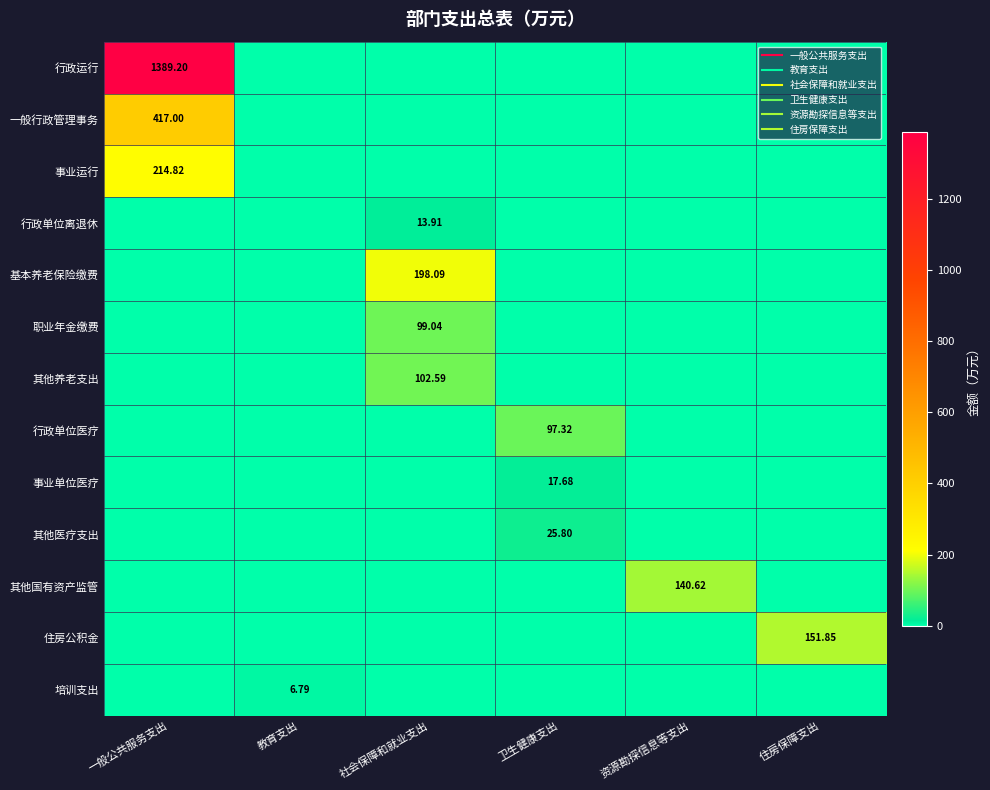

How many series are shown in this chart?

13